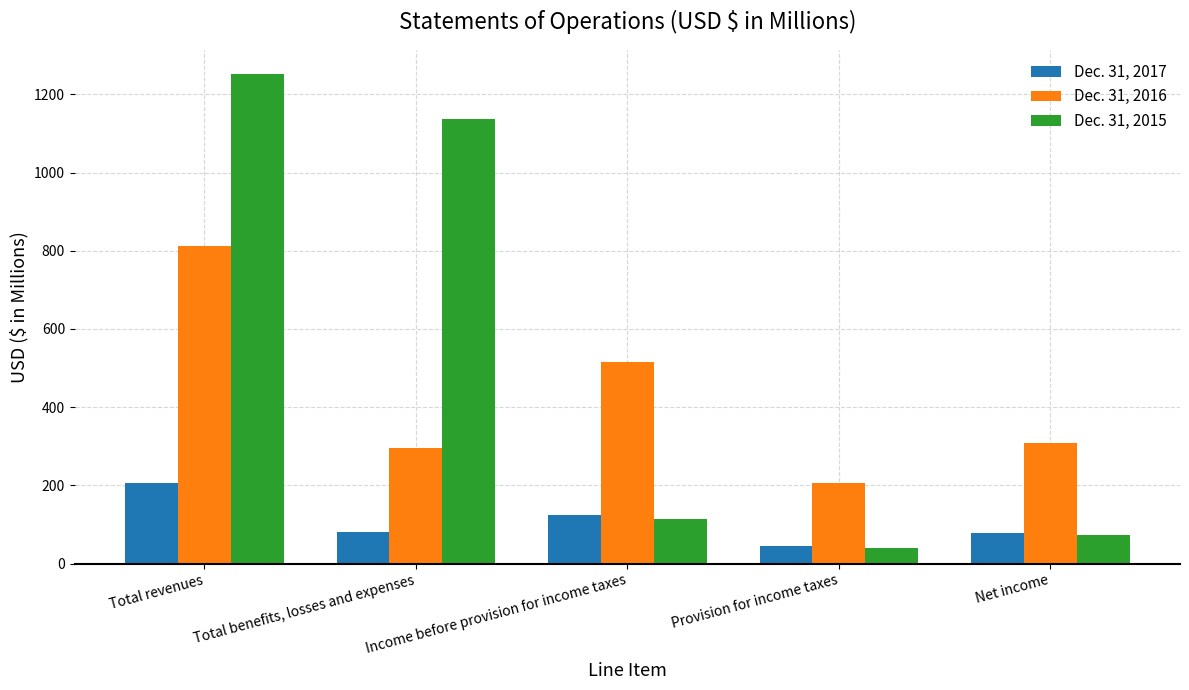

Rank the series by their maximum value, from highest to lowest.

Dec. 31, 2015, Dec. 31, 2016, Dec. 31, 2017